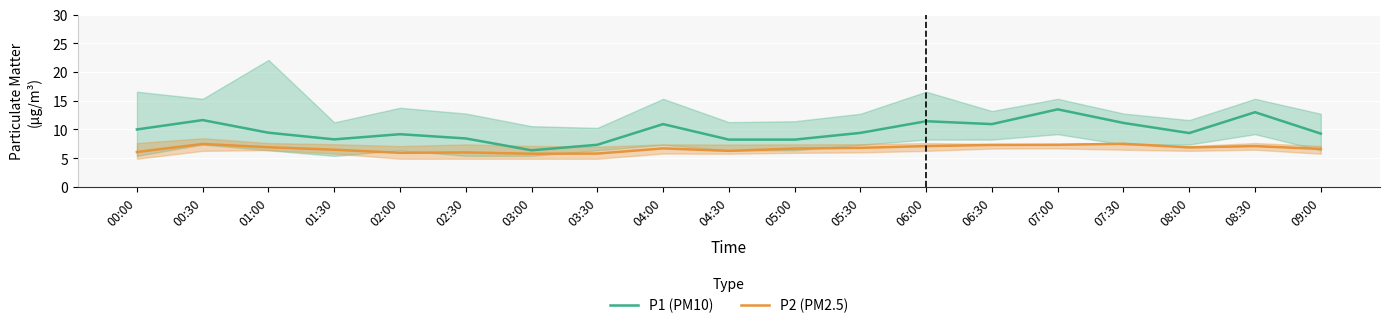

At which category does P2 (PM2.5) reach its first local valley?

02:00